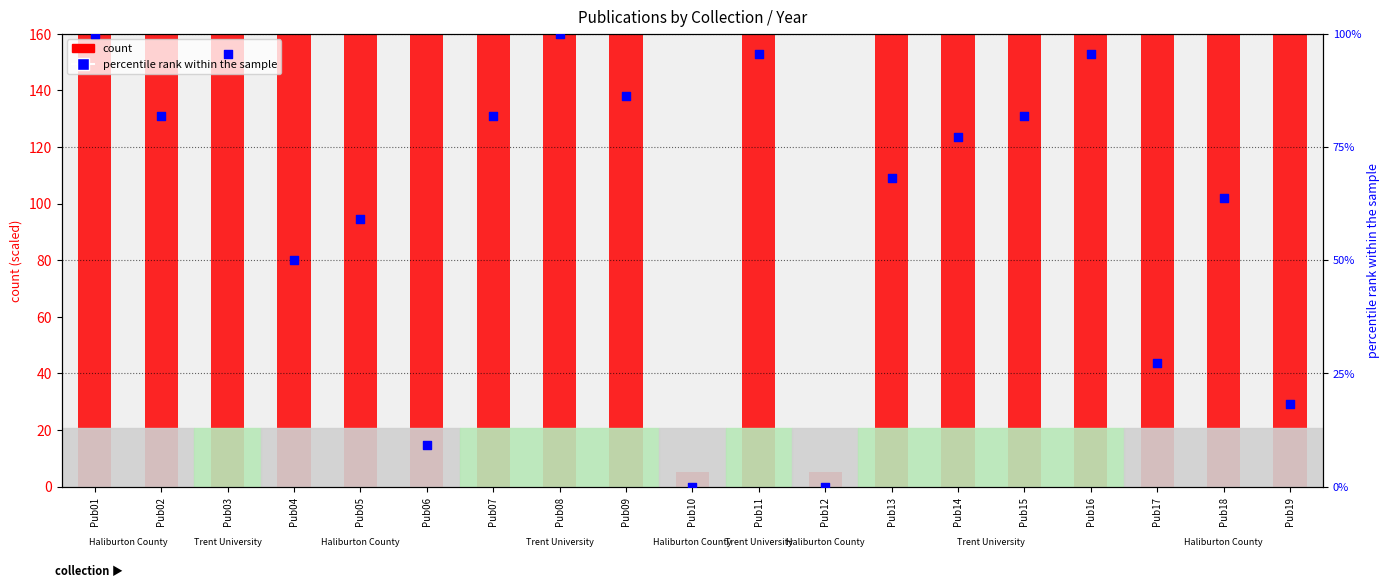

Which series has the largest total across all categories?

count